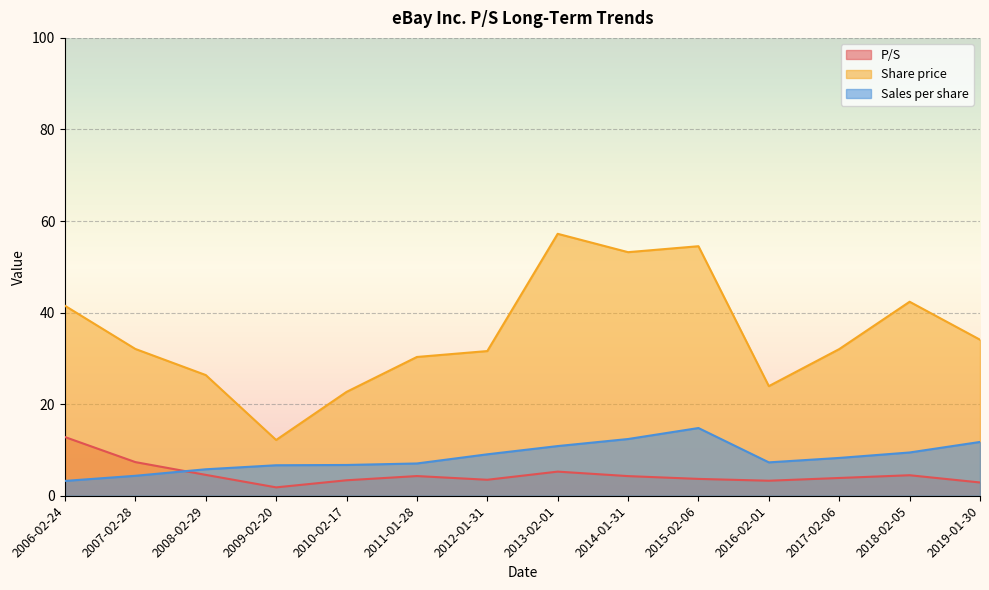

What is the greatest value displayed?

57.2